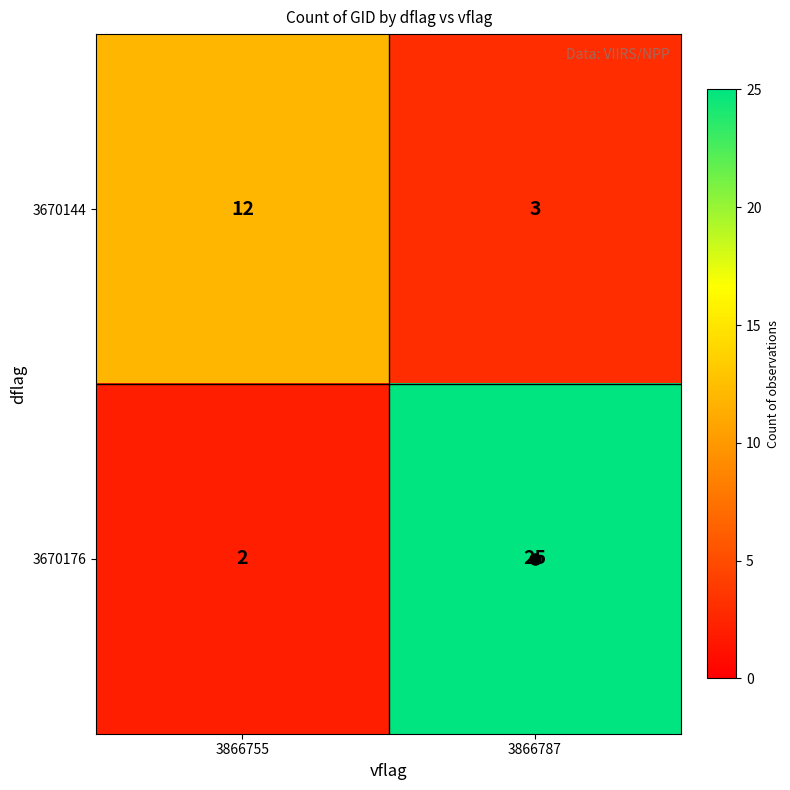

List the series in order of their peak value, lowest first.

3670144, 3670176